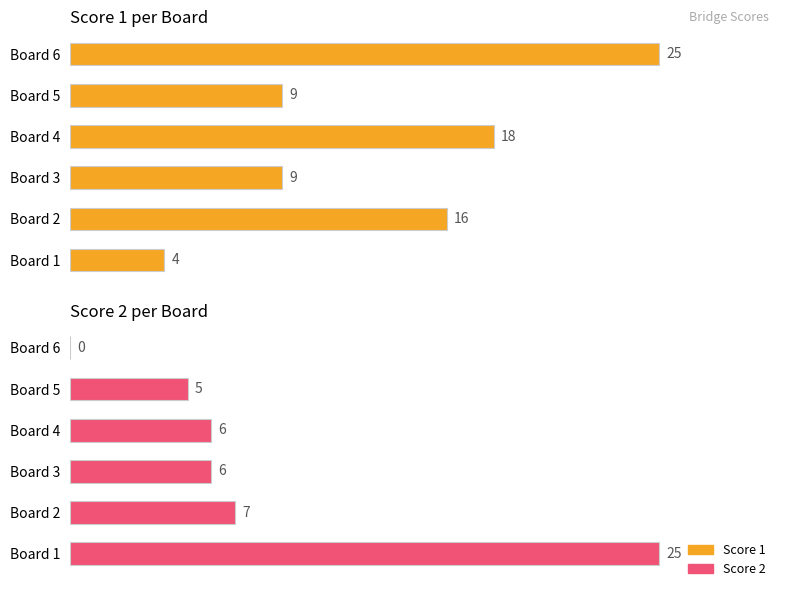

Which series has the widest spread of values?

Score 2